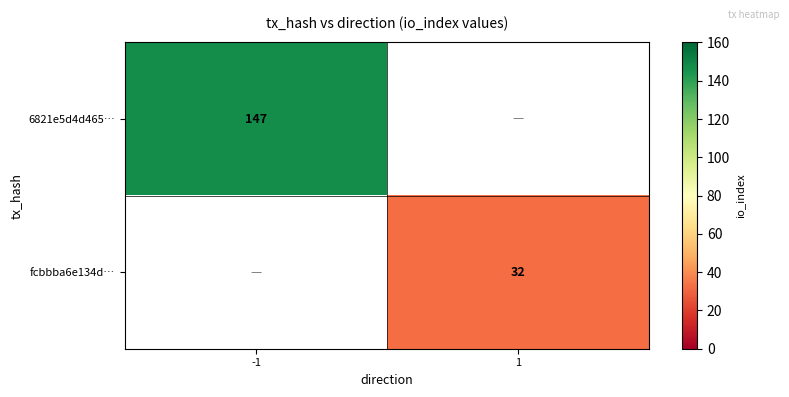

The 6821e5d4d465… series shows 230 at -1. True or false?

False